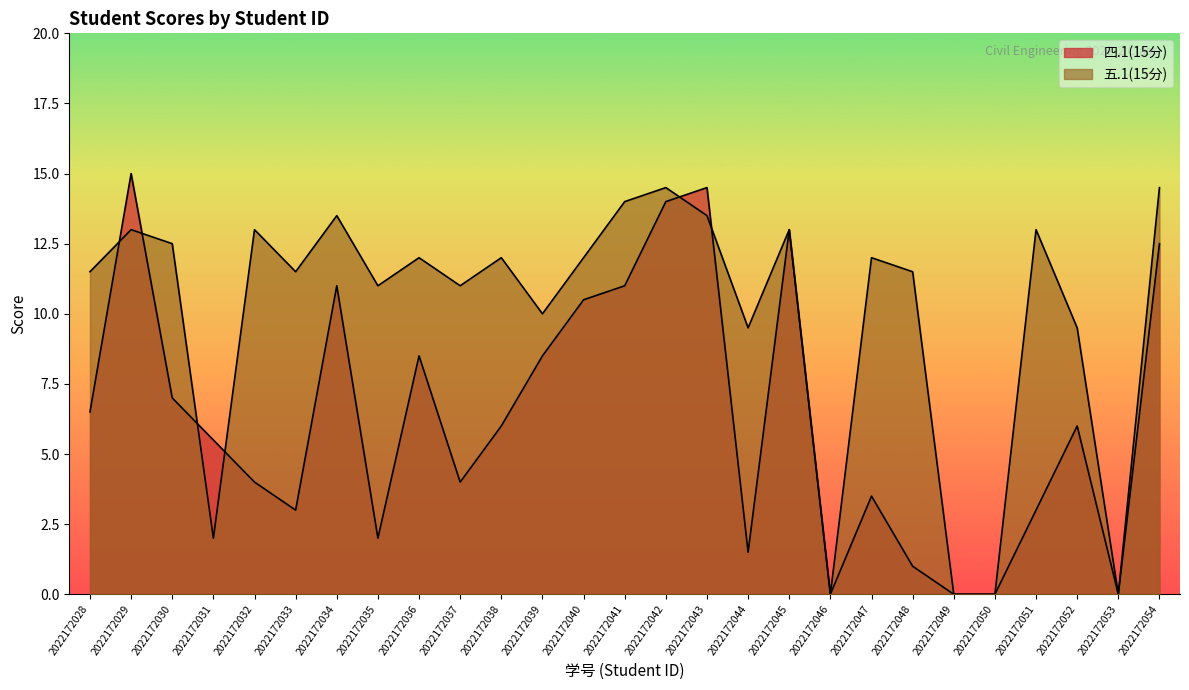

In 五.1(15分), how many points are higher than both neighbors (excluding endpoints)?

9